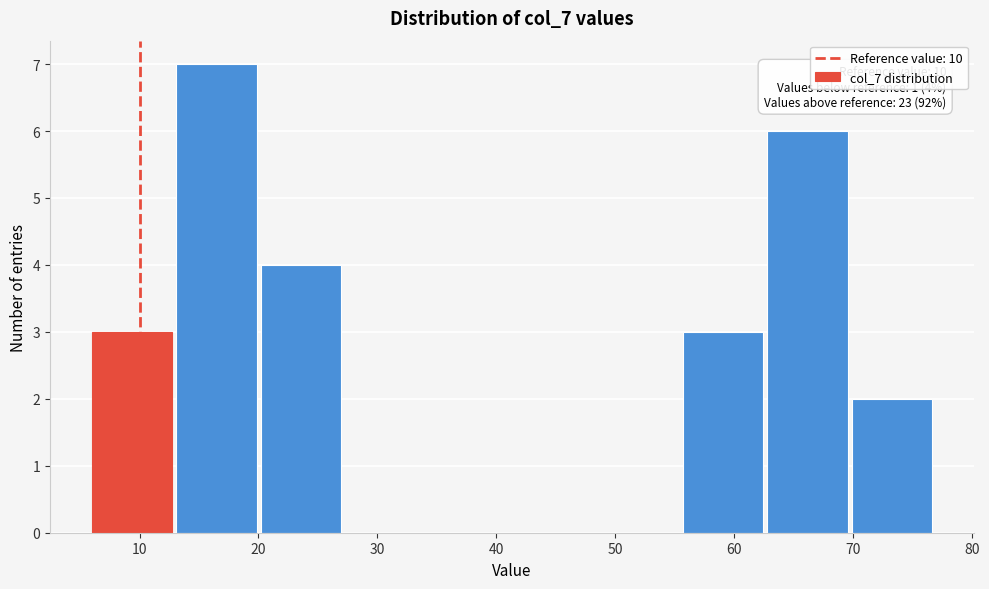

Which range on the x-axis has the tallest bar?

13.1 to 20.2